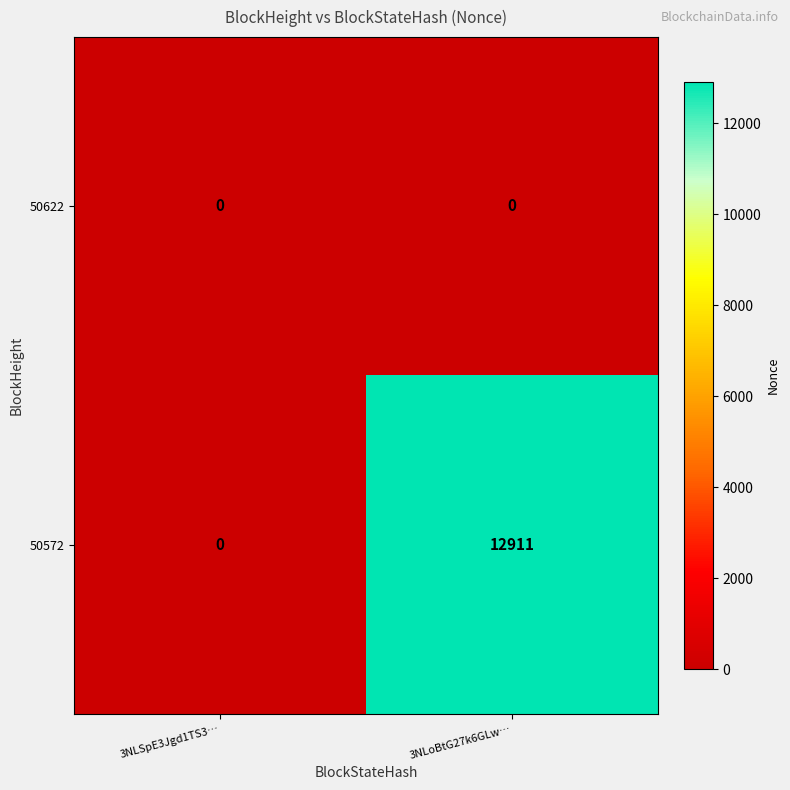

At which label is 50572 closest to 6455?

3NLSpE3Jgd1TS3…